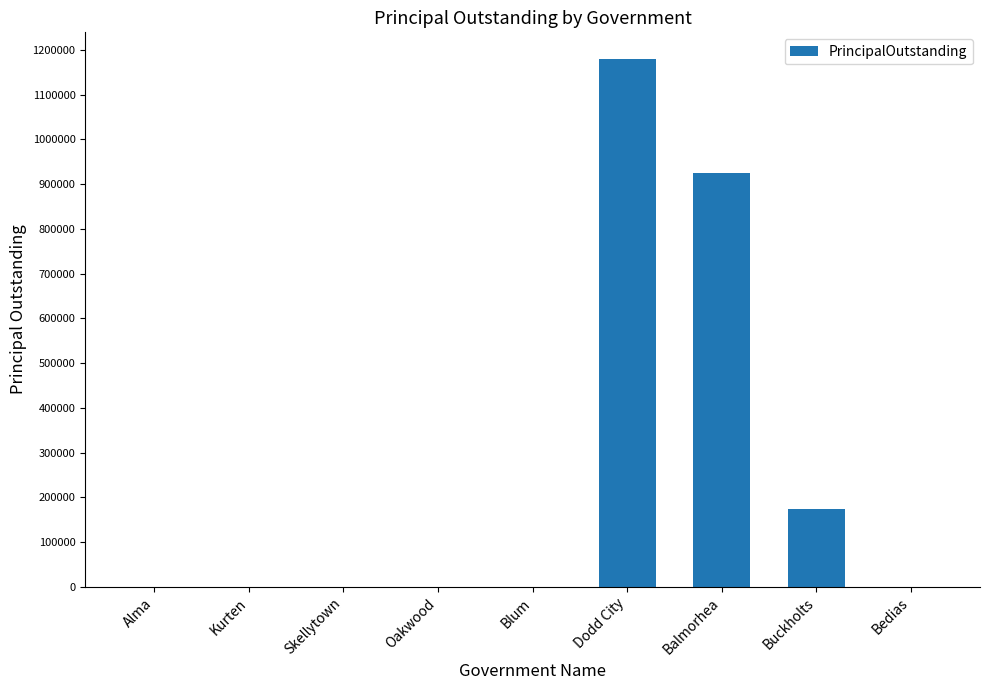

Where is the data nearest to the value 590000?

Balmorhea